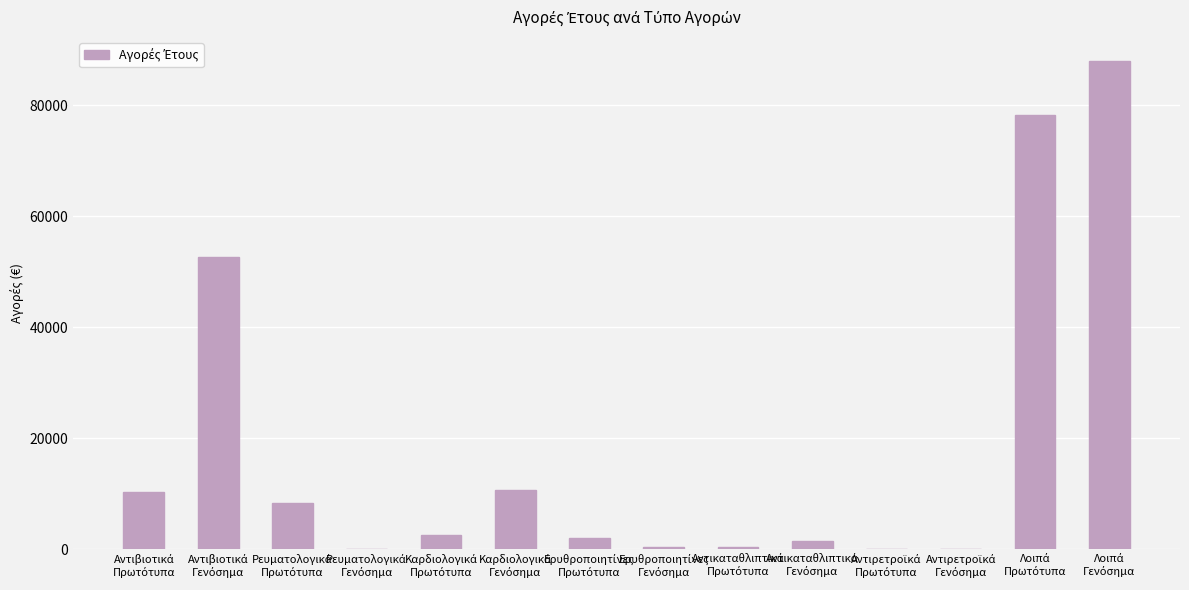

What is the sum of all values?

254823.7